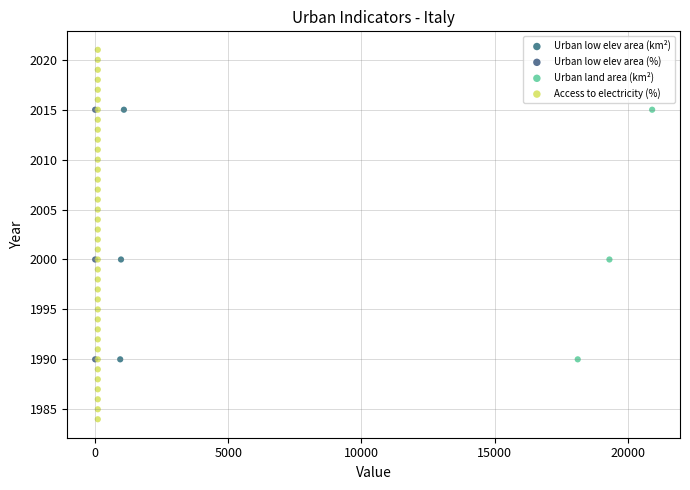

Which series contains the lowest Y value?

Access to electricity (%)